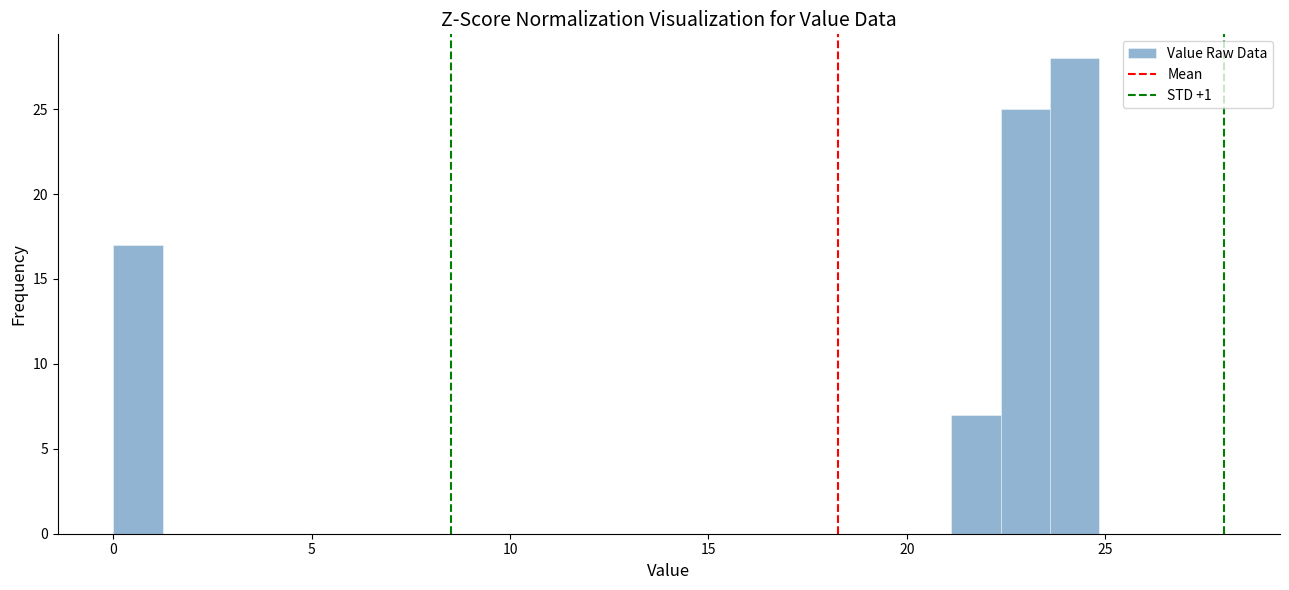

Read against the x-axis, roughly where is the centre of the tallest bar?

24.0